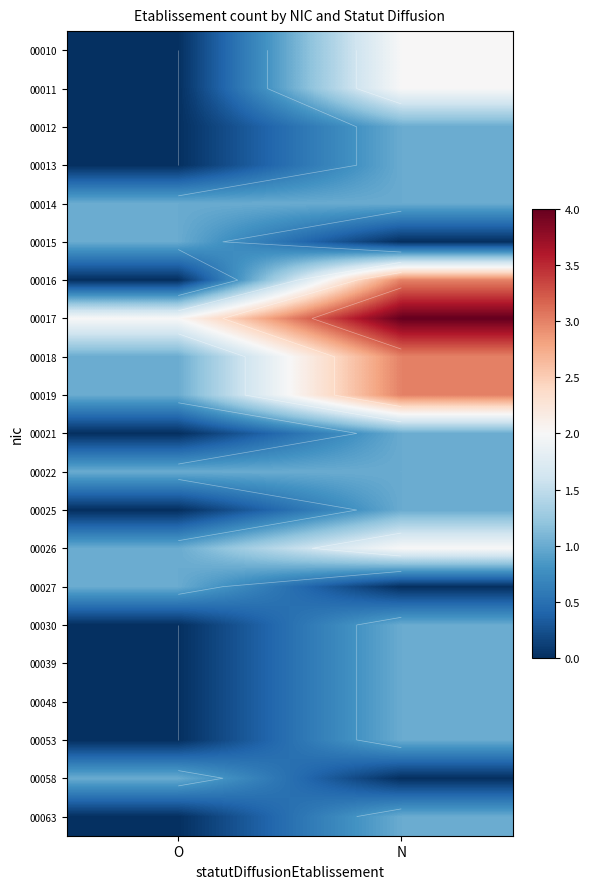

Which label corresponds to the largest value in the chart?

N